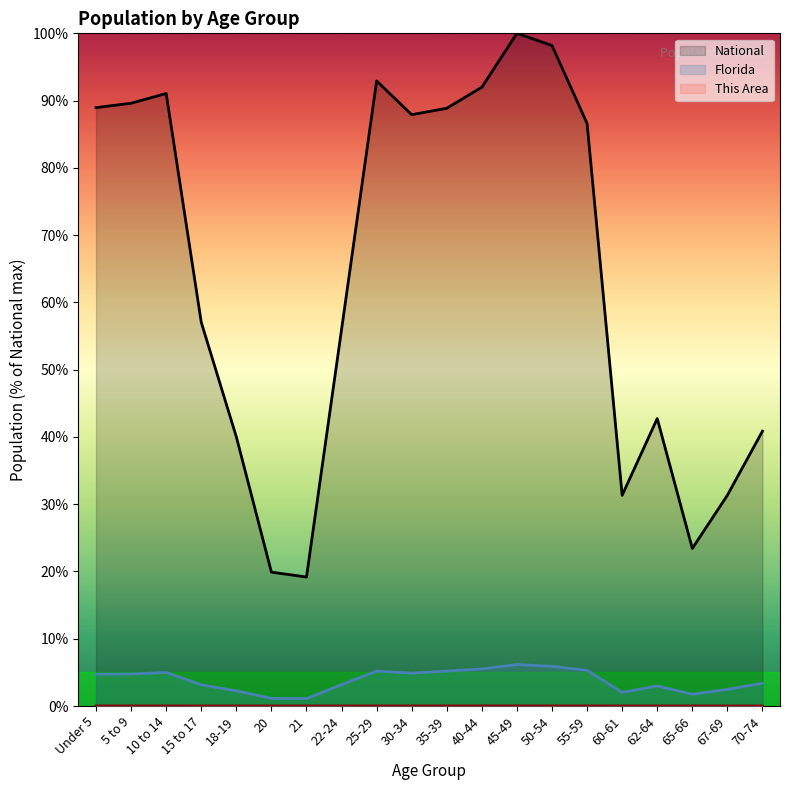

How many lines are shown in the chart?

3